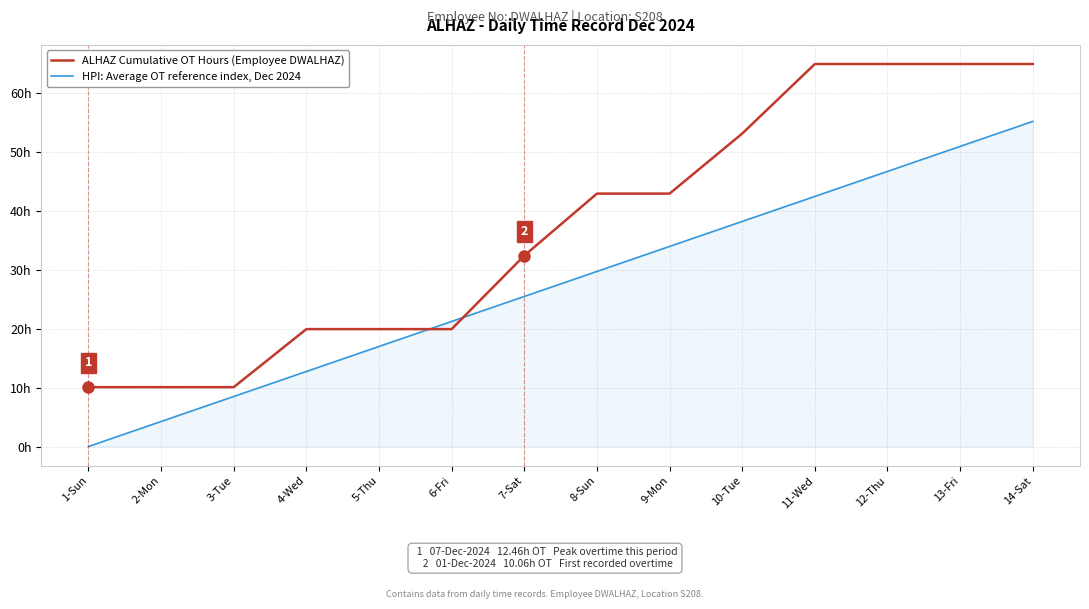

What is the average value of the ALHAZ Cumulative OT Hours (Employee DWALHAZ) series?

37.2